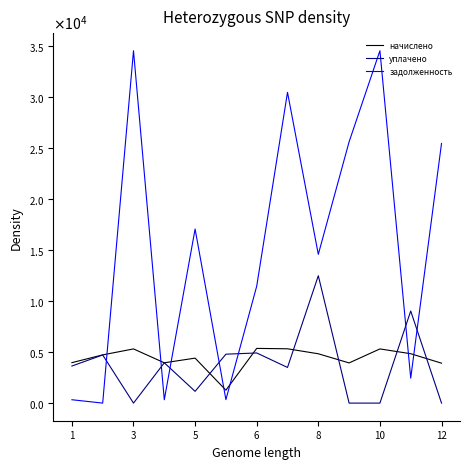

What are all the series names shown in the legend?

начислено, уплачено, задолженность